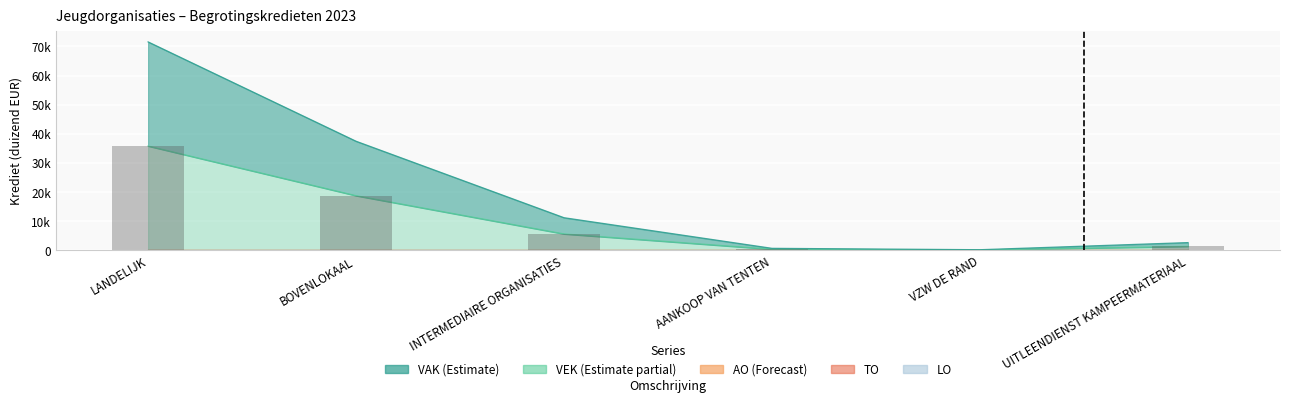

At which label does the data first exceed 5576?

LANDELIJK